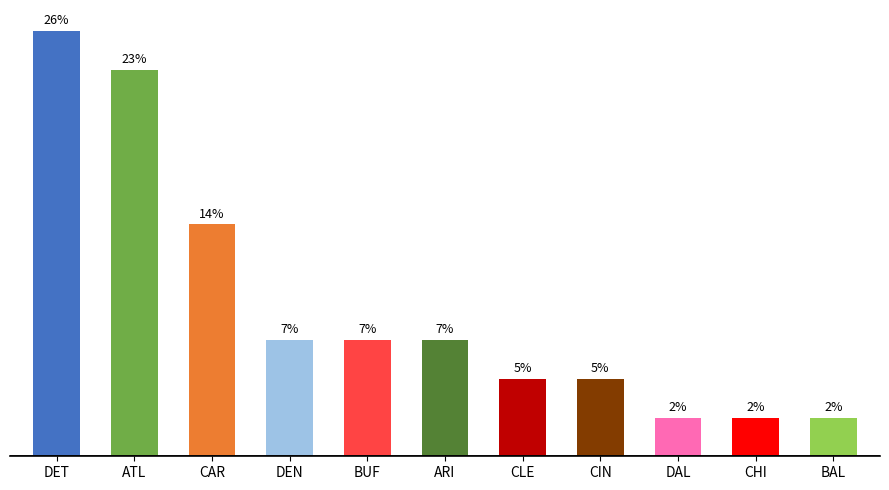

At which category does the chart reach its minimum across all series?

DAL